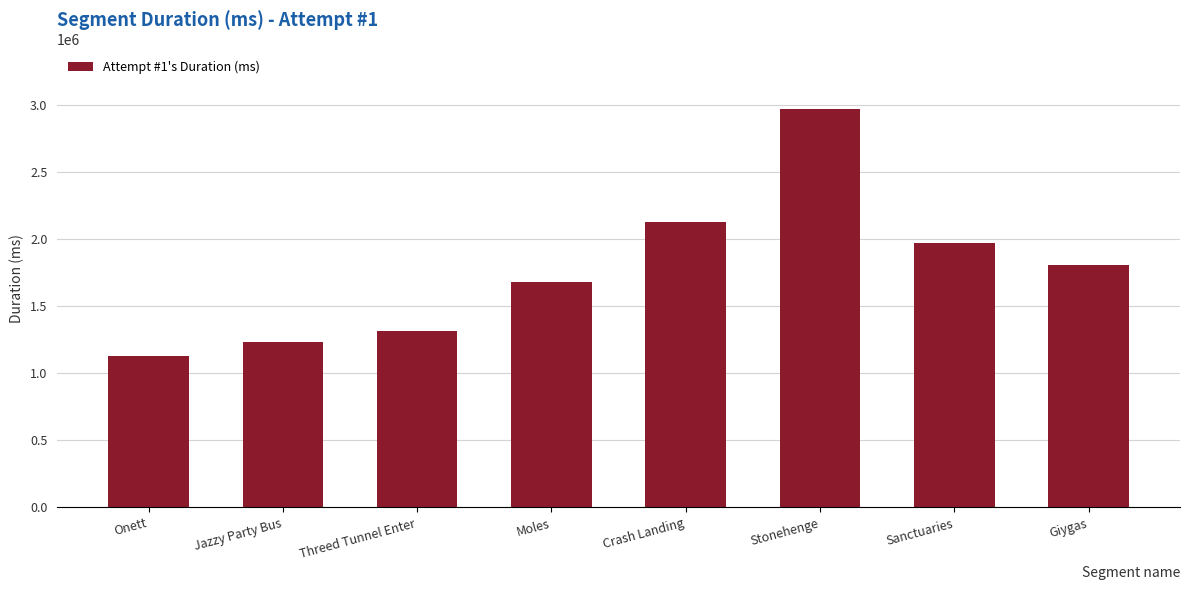

What is the change in value from Stonehenge to Sanctuaries?

-995093